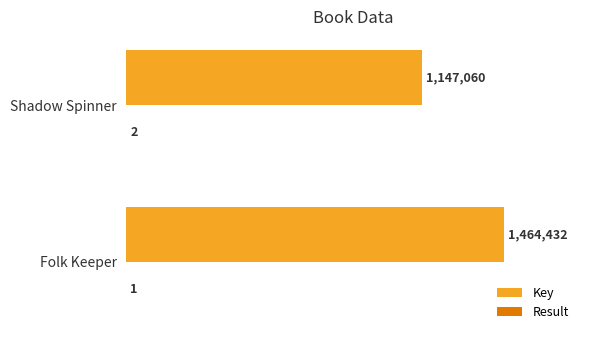

Reading right to left, transcribe all the data shown in this chart.

Key: 1147060	1464432
Result: 2	1